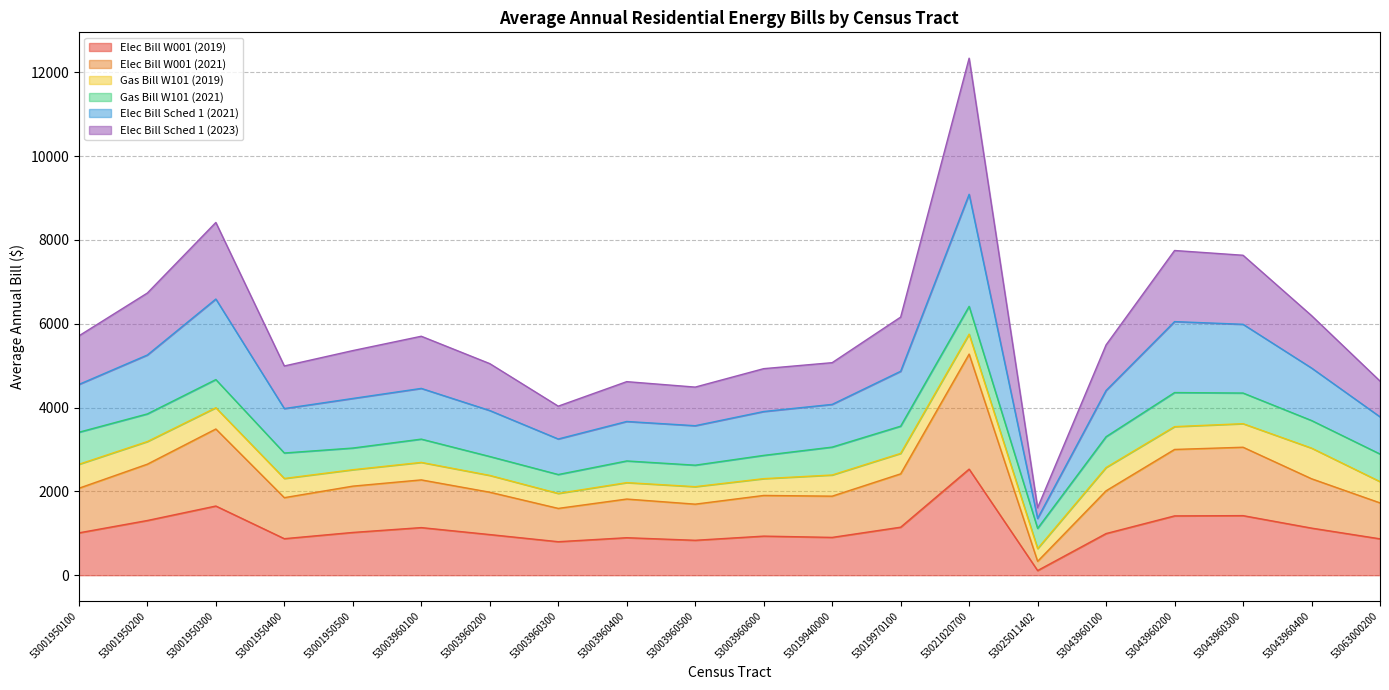

At which category is the sum across all series the highest?

53021020700